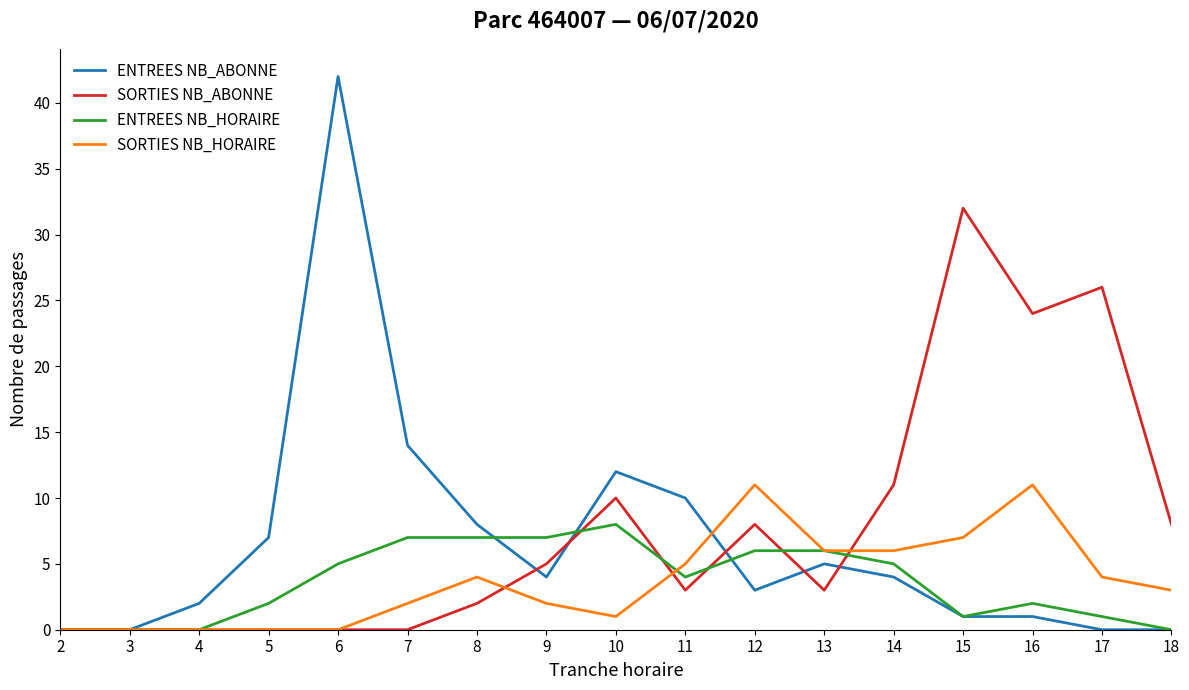

What are all the series names shown in the legend?

ENTREES NB_ABONNE, SORTIES NB_ABONNE, ENTREES NB_HORAIRE, SORTIES NB_HORAIRE